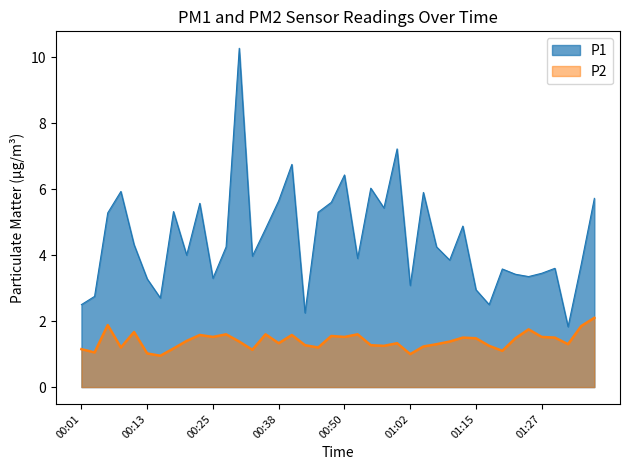

Read the P2 value at 01:27.

1.5